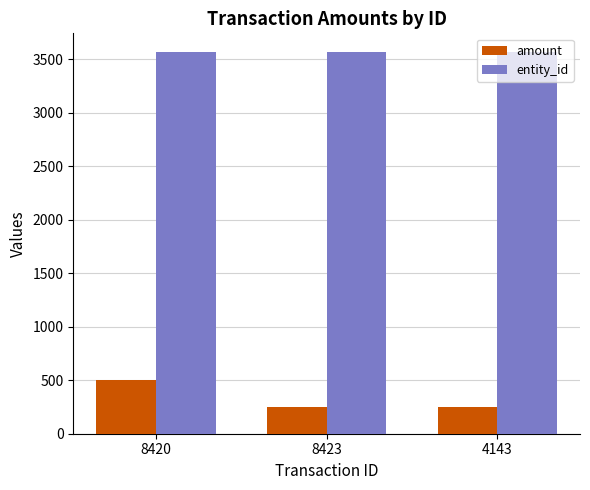

What position from the left is 4143?

3